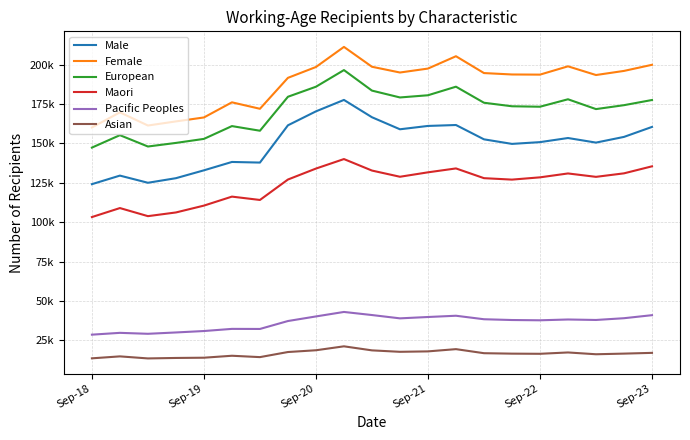

What is the value of the Maori point at the 21st from the left?

135501